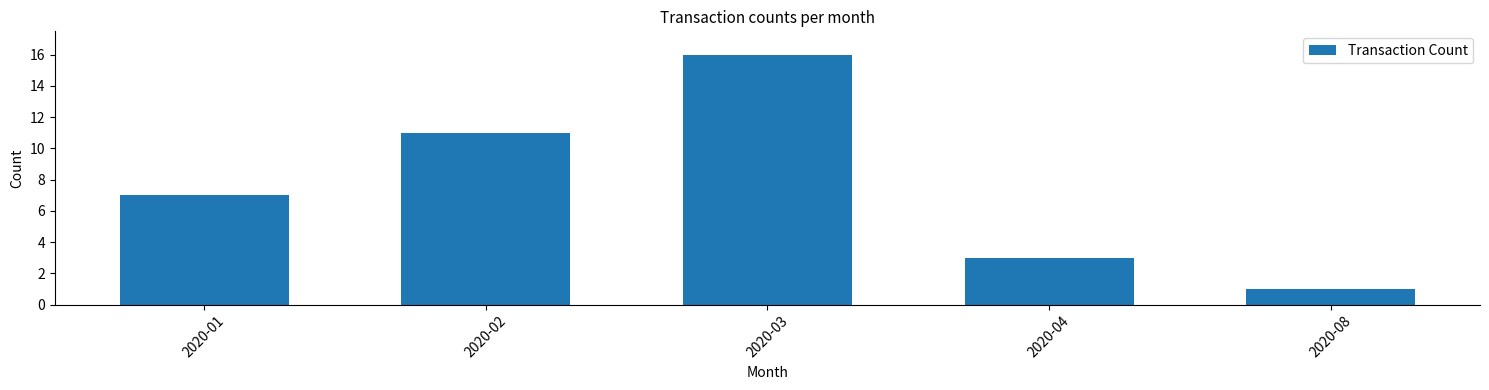

What is the greatest value displayed?

16